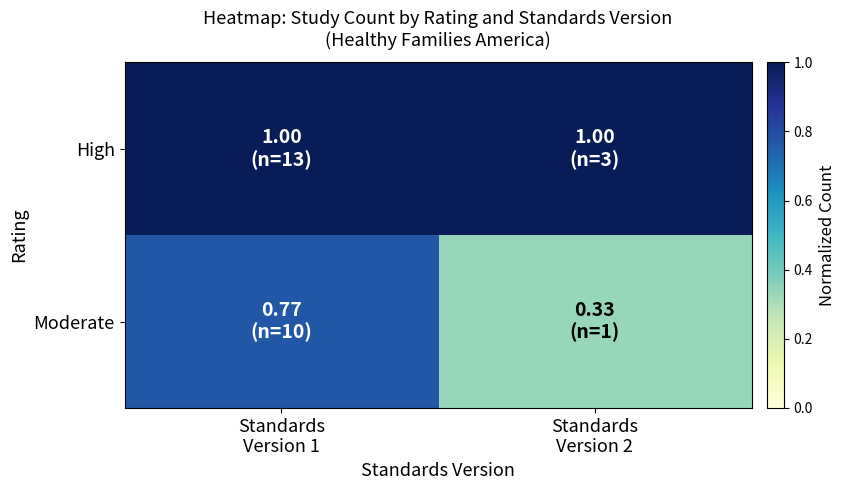

Which series has the largest total across all categories?

High